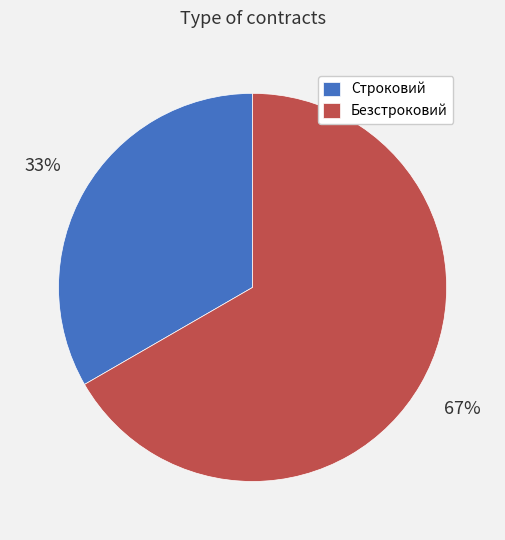

Which has a higher value, Строковий or Безстроковий?

Безстроковий